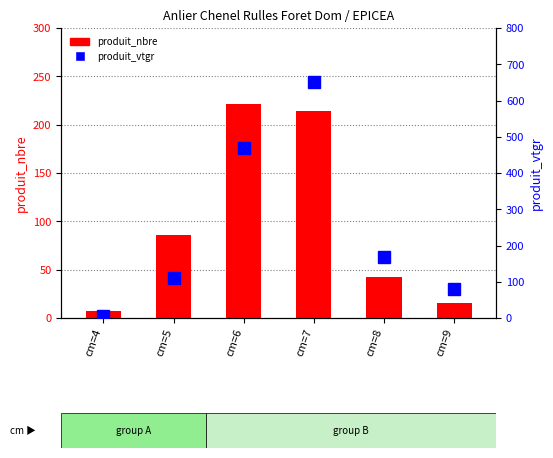

The produit_vtgr series shows 469.2 at cm=6. True or false?

True